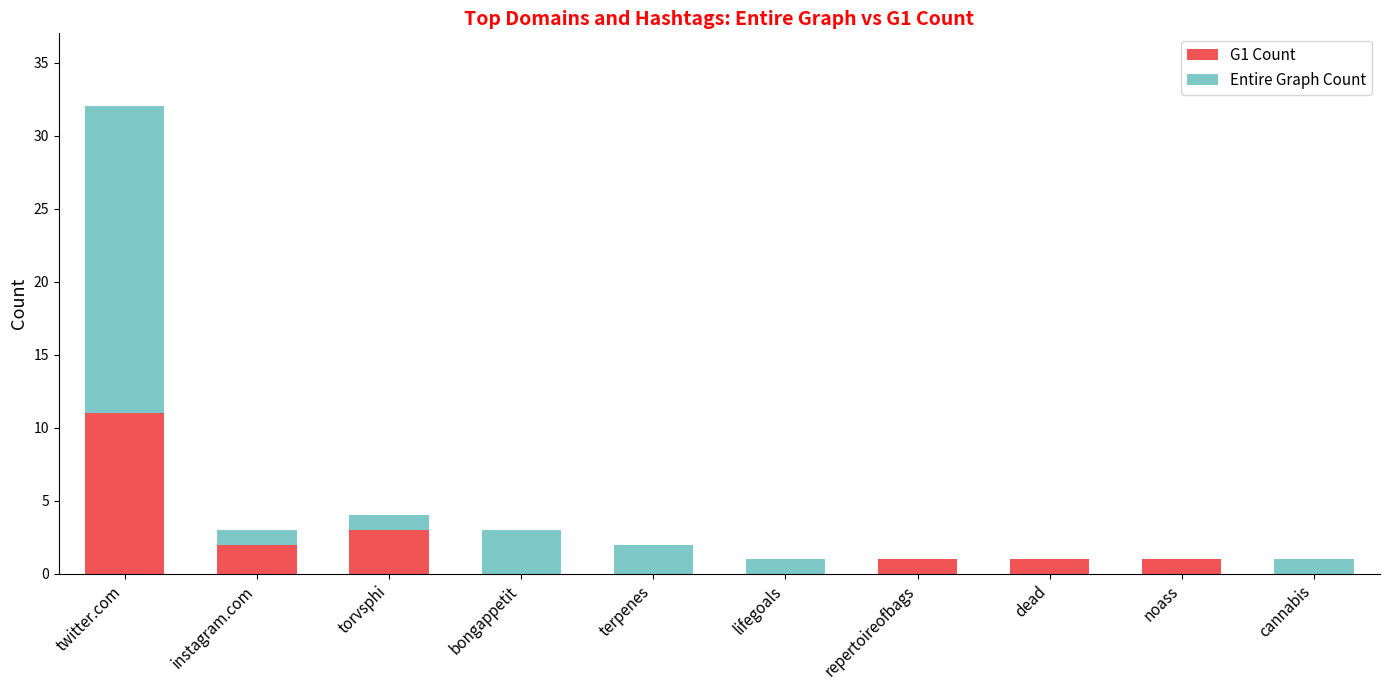

How many distinct data groups are displayed?

2